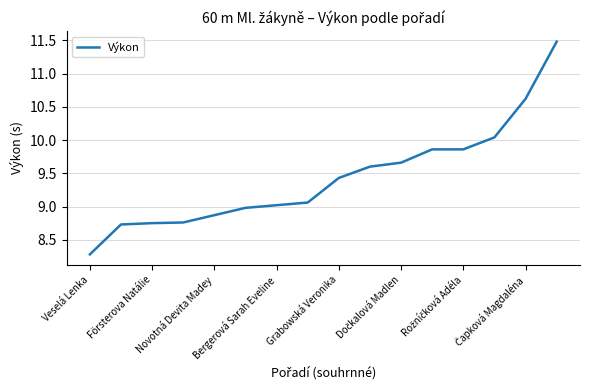

What is the greatest value displayed?

11.5